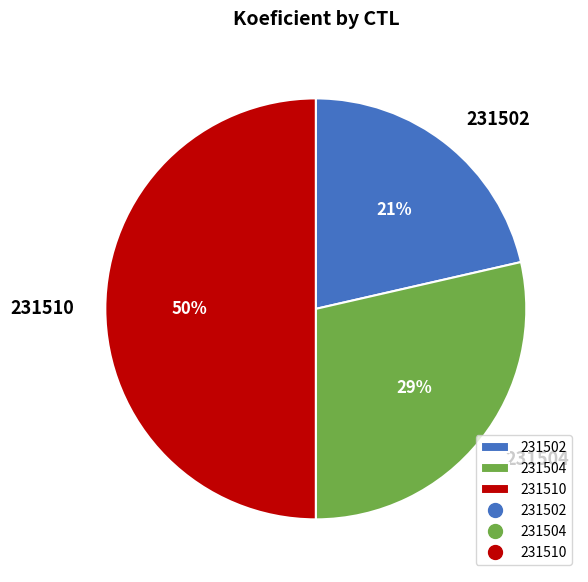

Count the number of slices in the pie.

3